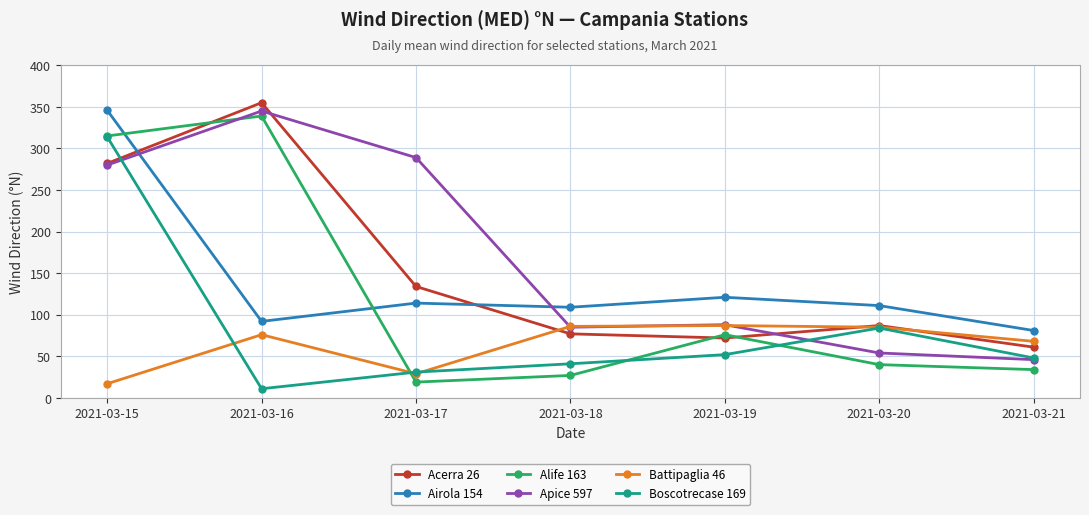

What is the sum of all Battipaglia 46 values?

448